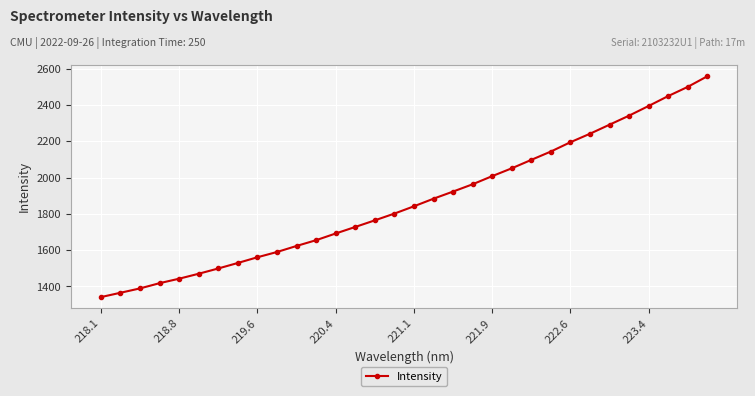

How many lines are shown in the chart?

1